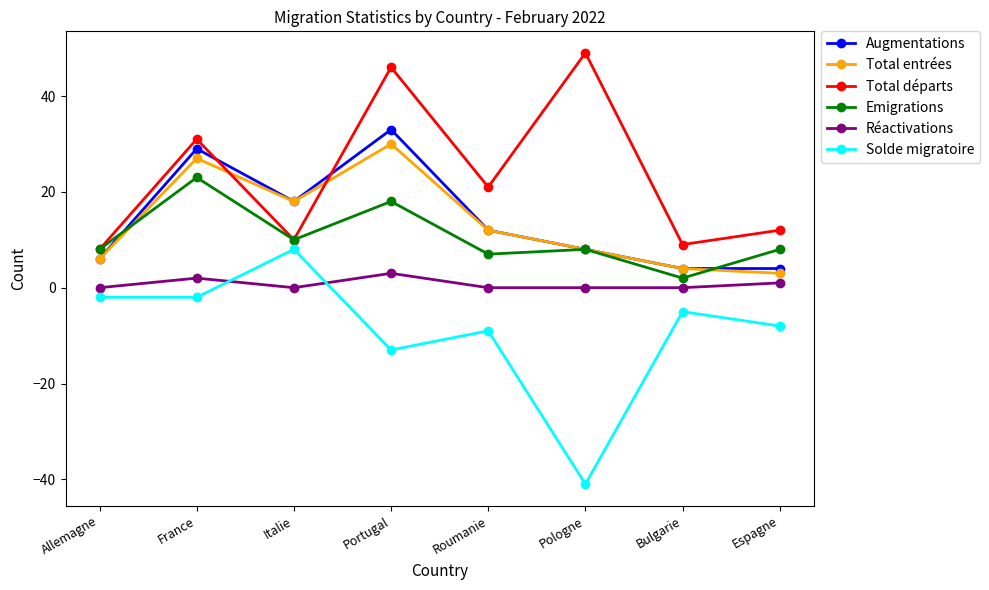

The Emigrations series shows 41 at France. True or false?

False